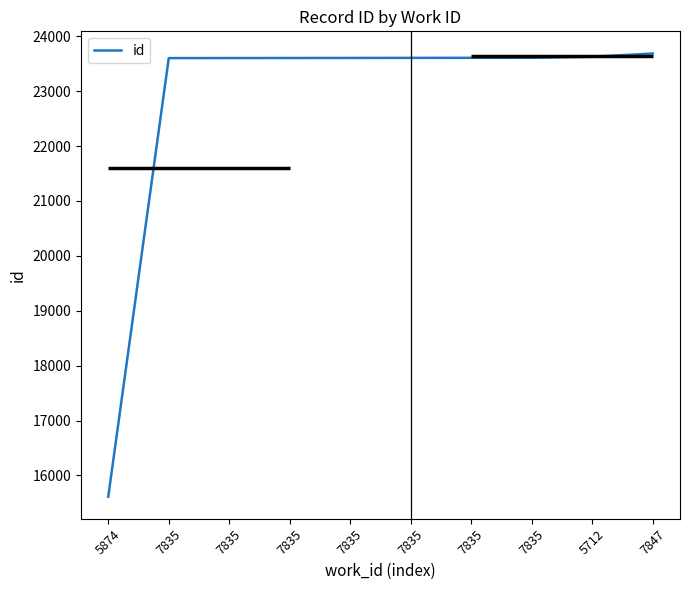

List the labels in order of value, largest first.

7847, 5712, 7835, 7835, 7835, 7835, 7835, 7835, 7835, 5874